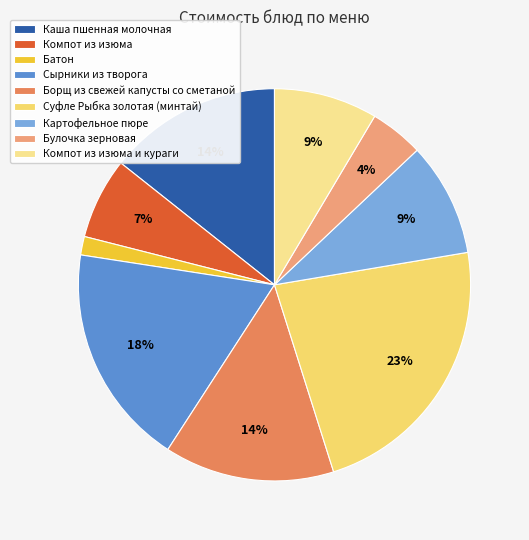

To the nearest percent, what is the combined percentage of Сырники из творога and Компот из изюма и кураги?

27%